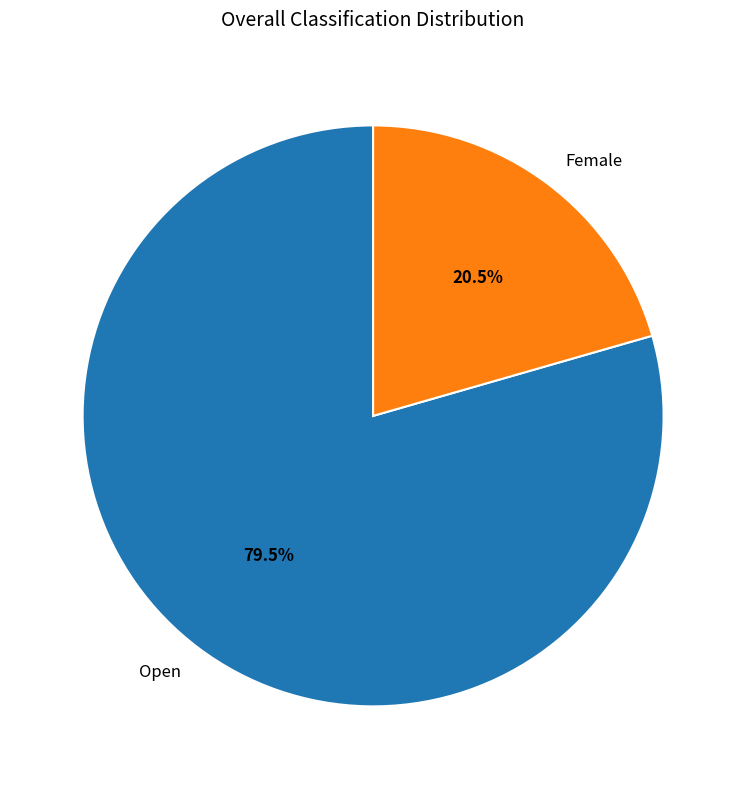

True or false: Open accounts for 88% of the total.

False